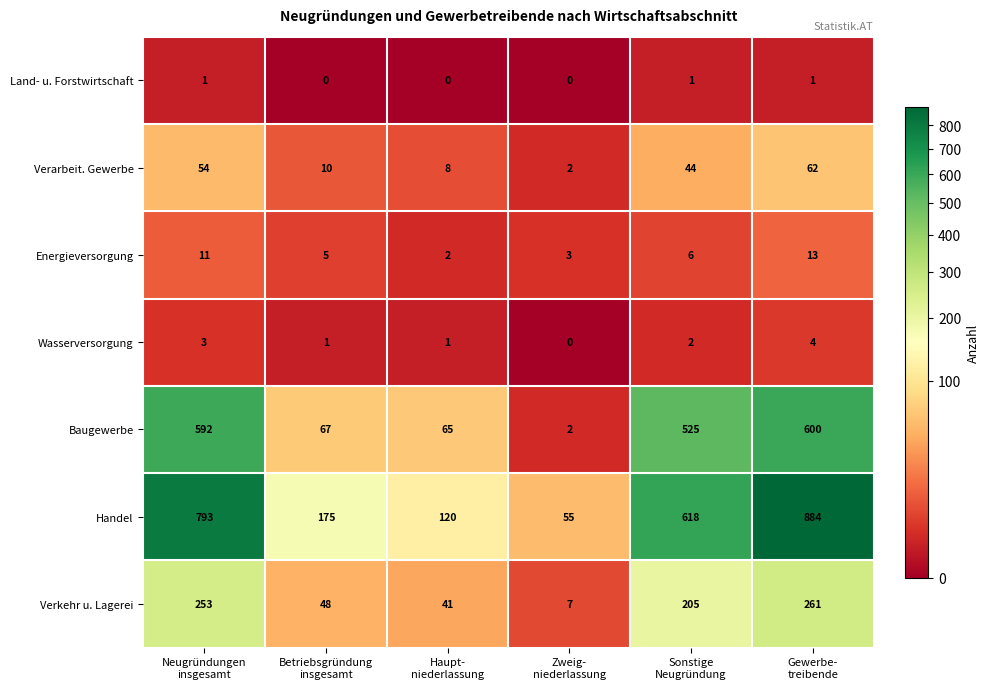

What is the sum of all Handel values?

2645